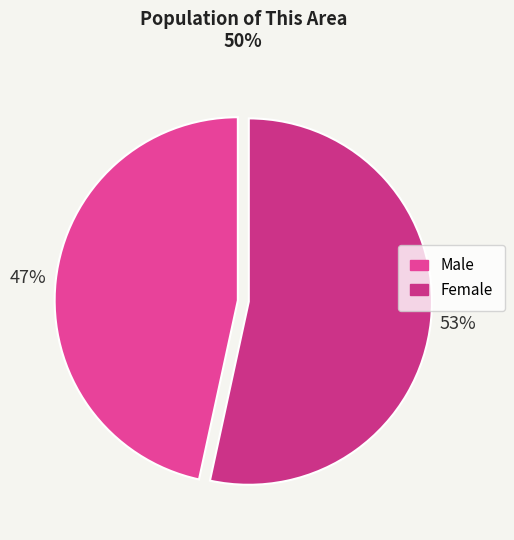

Count the number of slices in the pie.

2